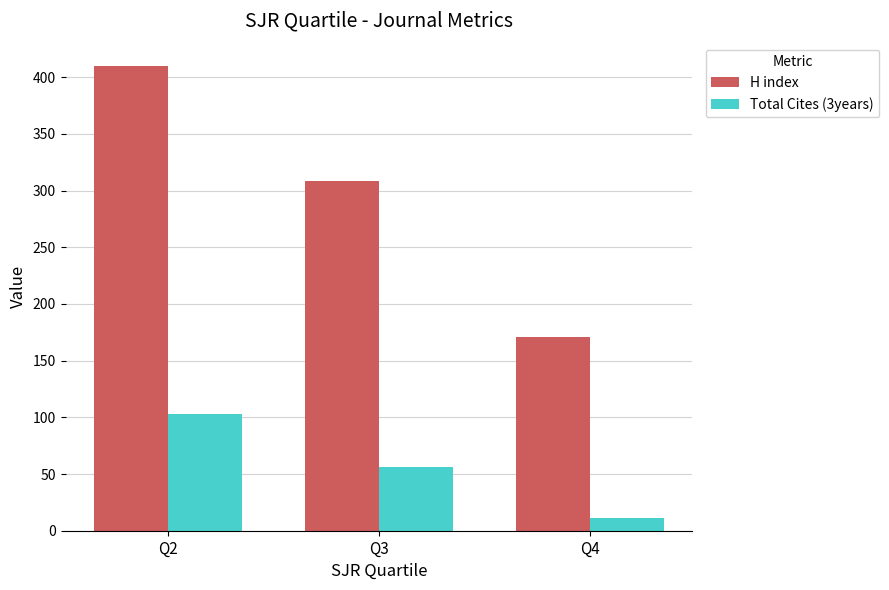

True or false: Total Cites (3years) has a value of 47.8 at Q2.

False